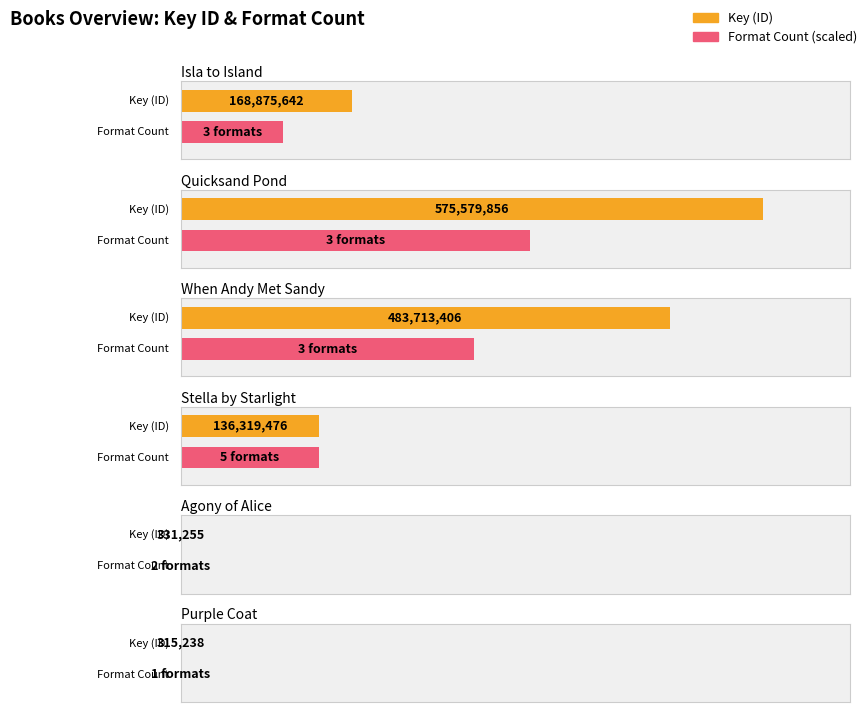

Does the chart contain stacked bars?

No